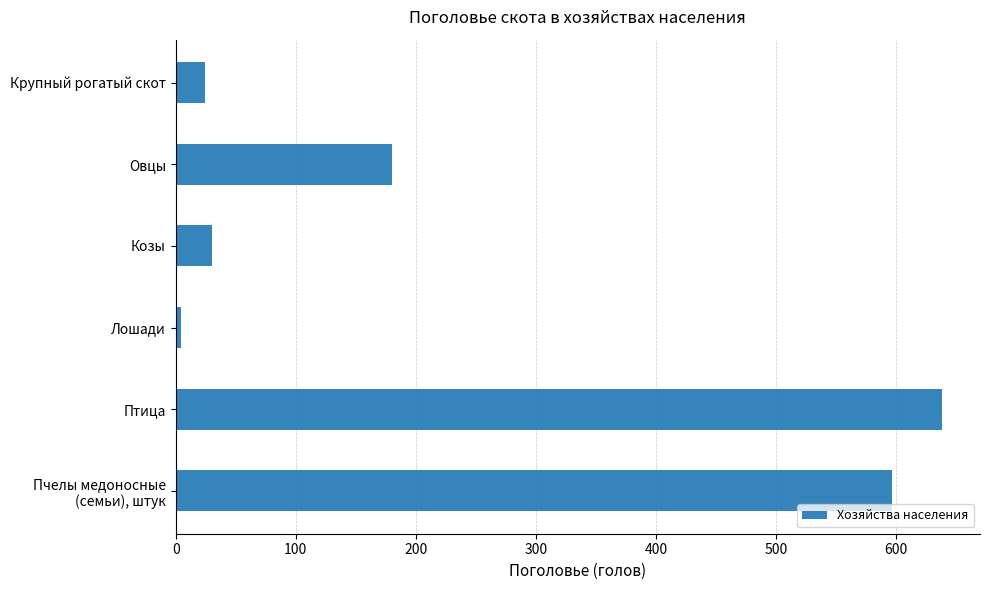

What is the difference between the maximum and second lowest values?

614